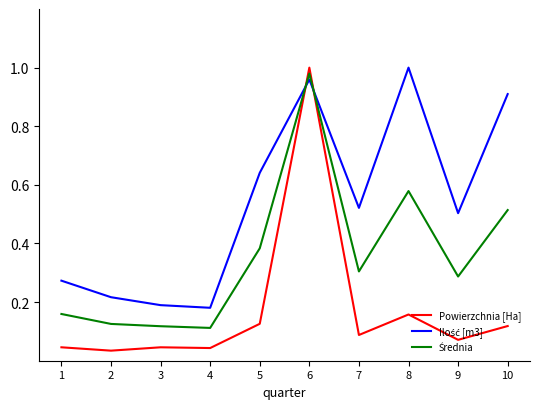

At which category is the sum across all series the highest?

6